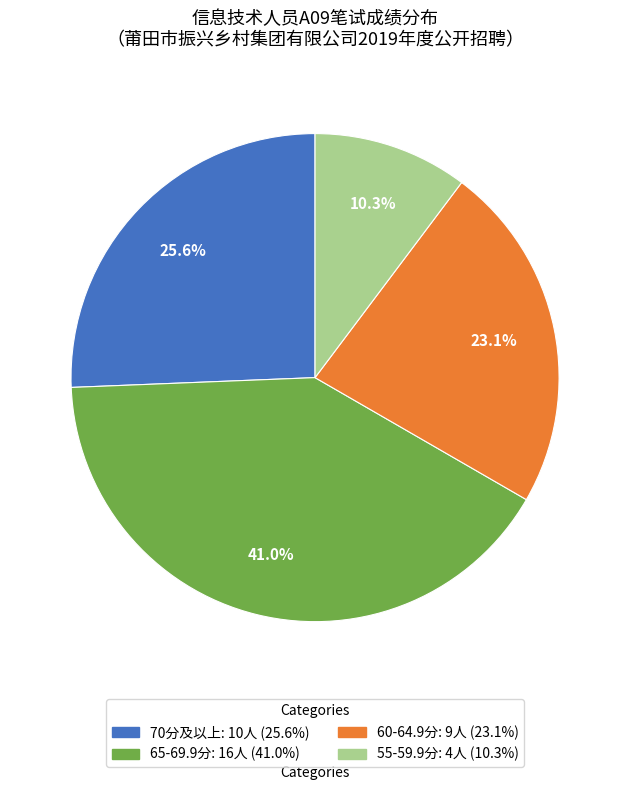

Is there any slice that represents more than half of the pie?

No